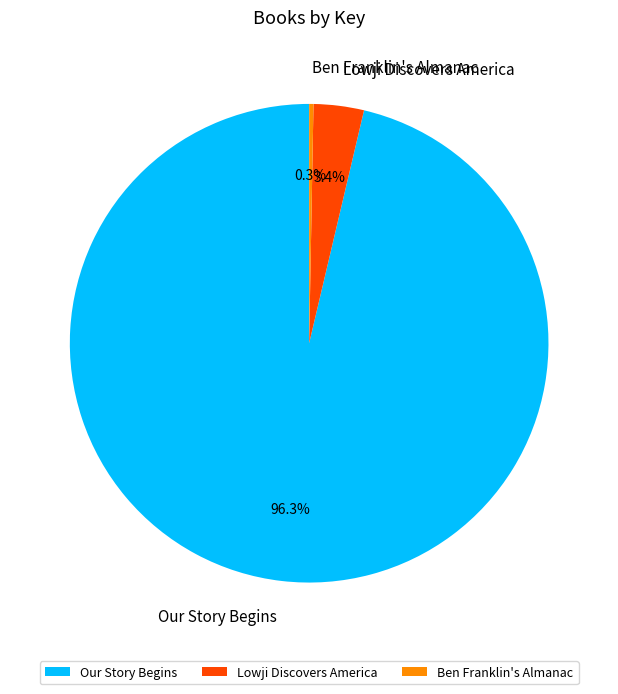

Rank the categories by value from lowest to highest.

Ben Franklin's Almanac, Lowji Discovers America, Our Story Begins